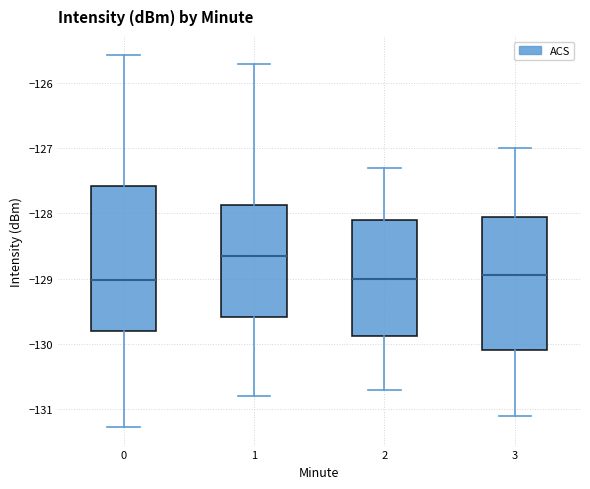

Which box is the tallest, from its lower edge to its upper edge?

0